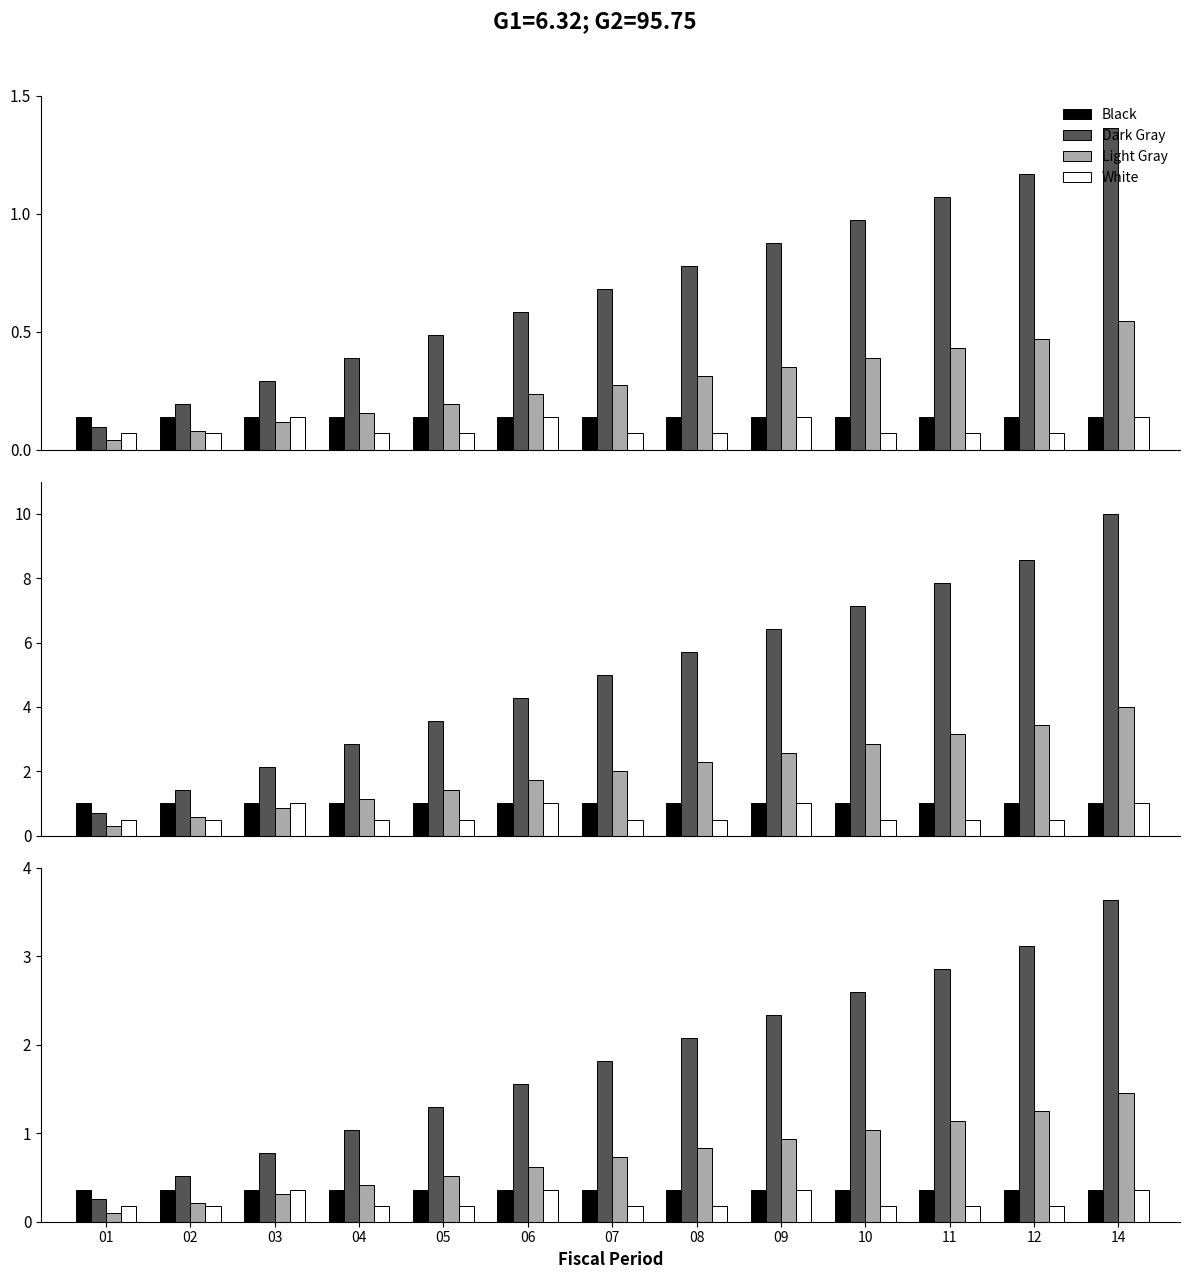

What value does the Black series have at 07?

0.4